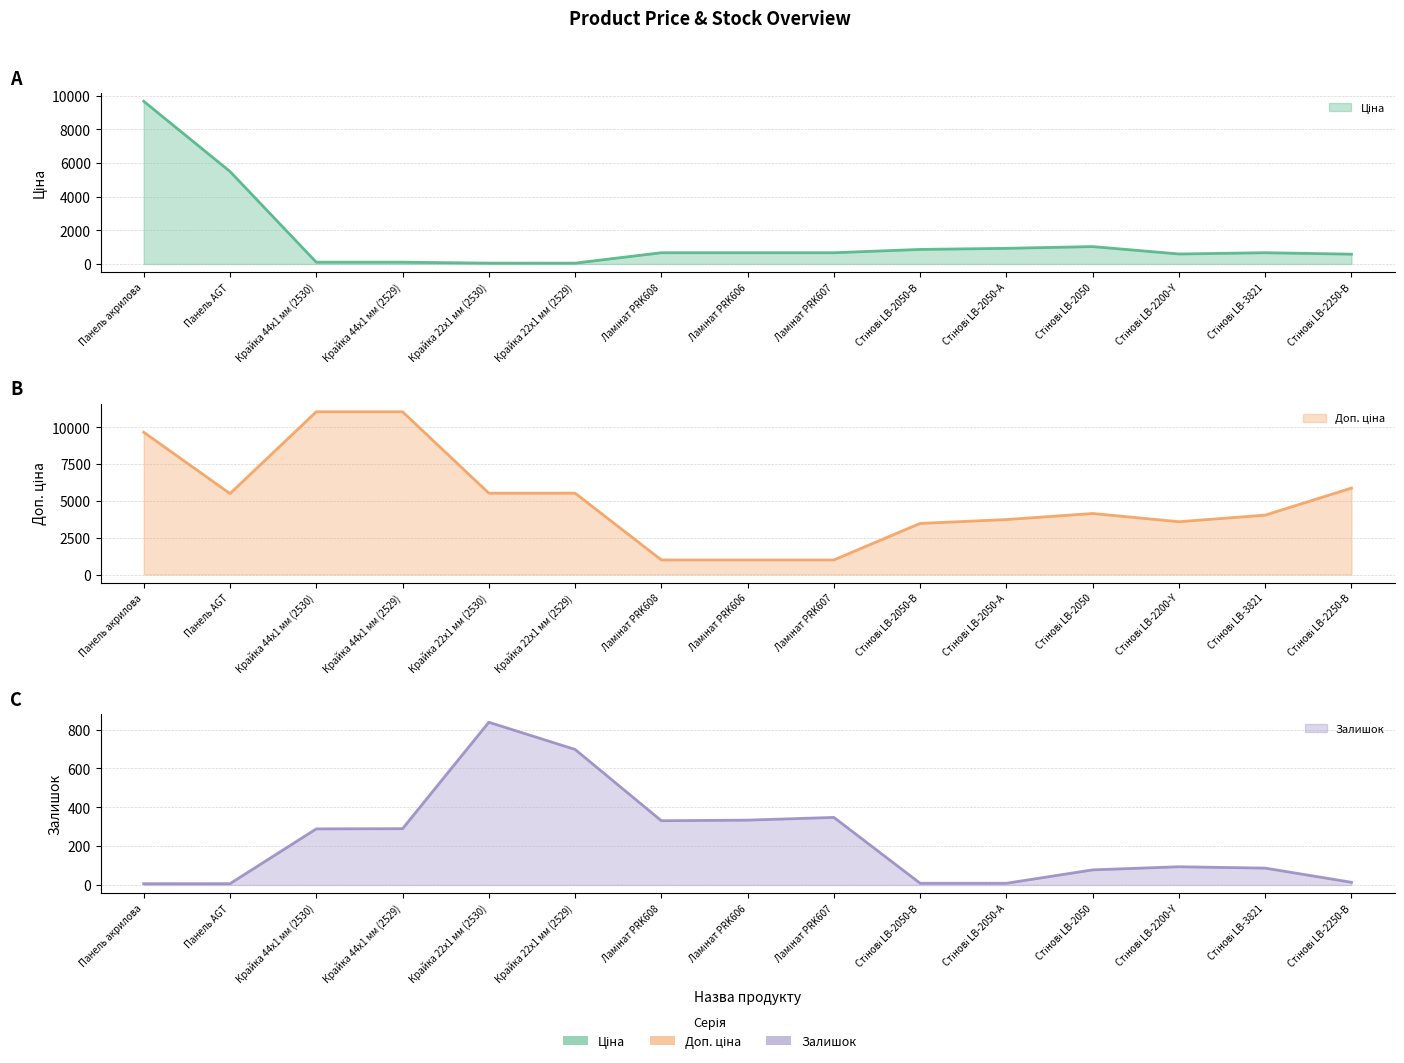

How many series are shown in this chart?

3